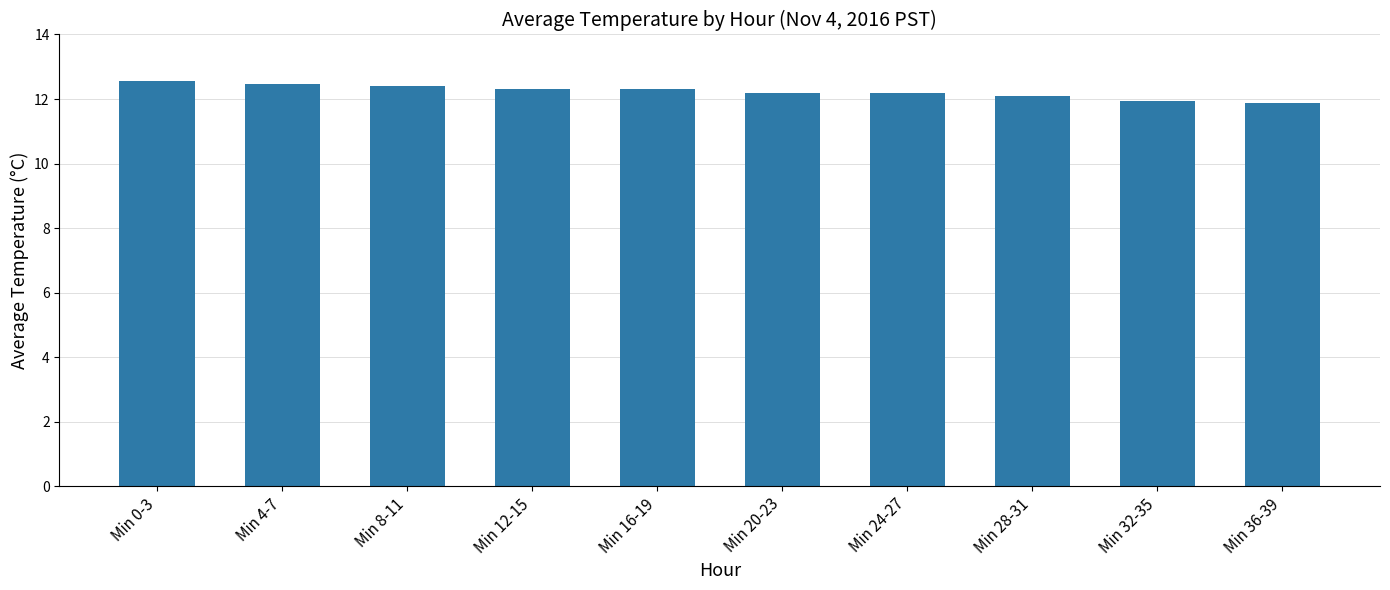

Is it true that the value at Min 16-19 is 12.3?

True